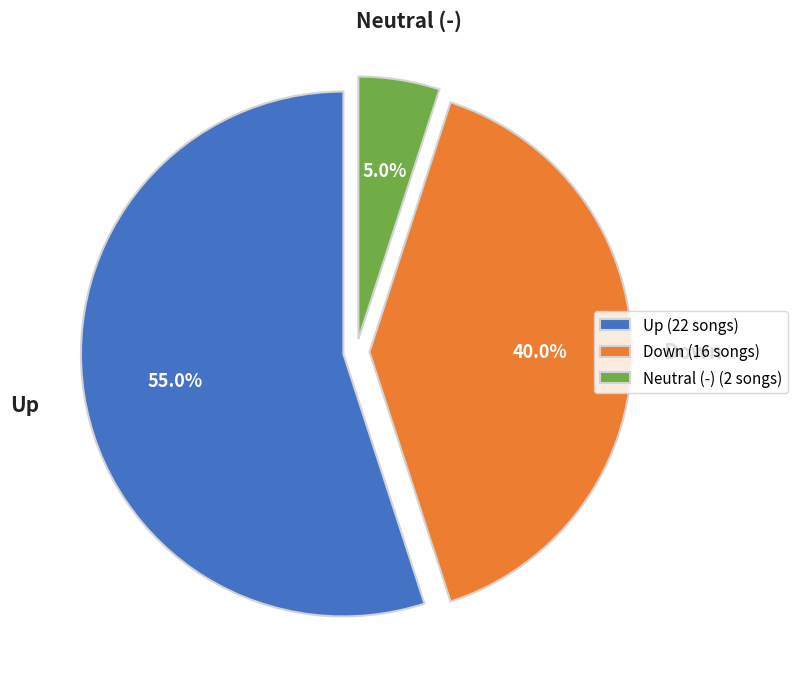

Rank the categories by value from lowest to highest.

Neutral (-) (2 songs), Down (16 songs), Up (22 songs)